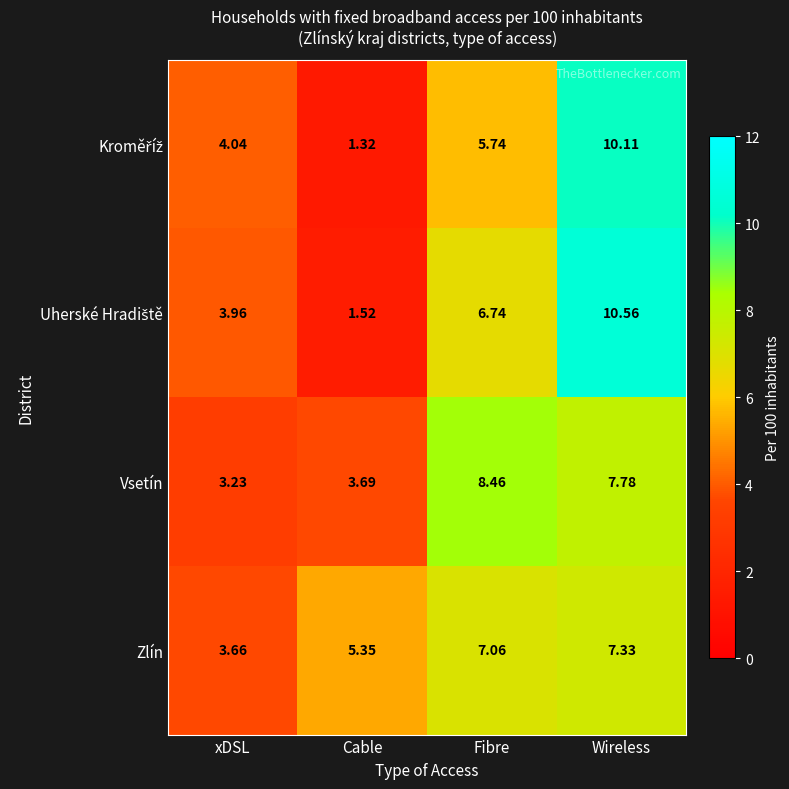

At which category is the sum across all series the highest?

Wireless